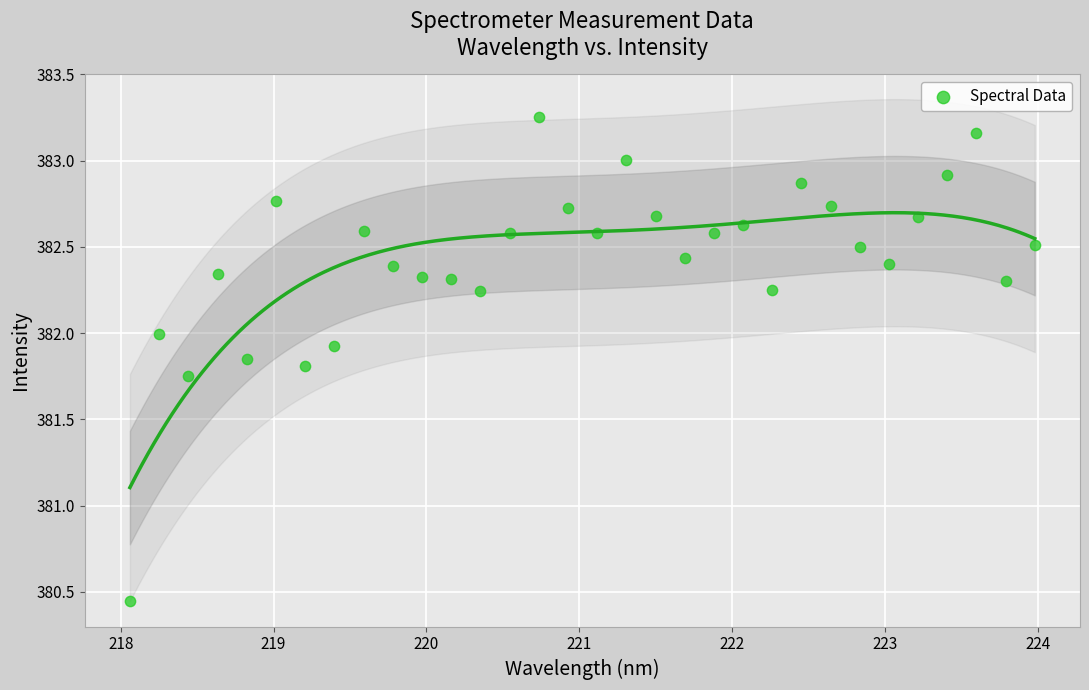

What is the range of Y values (max minus min)?

2.8